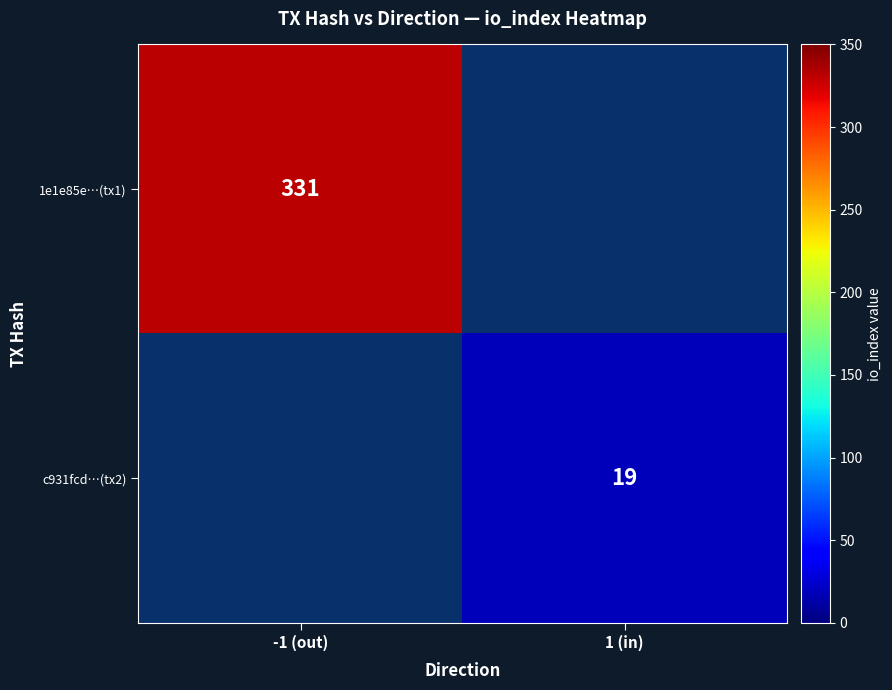

Is the value of 1e1e85e…(tx1) at -1 (out) greater than the value of c931fcd…(tx2) at 1 (in)?

Yes